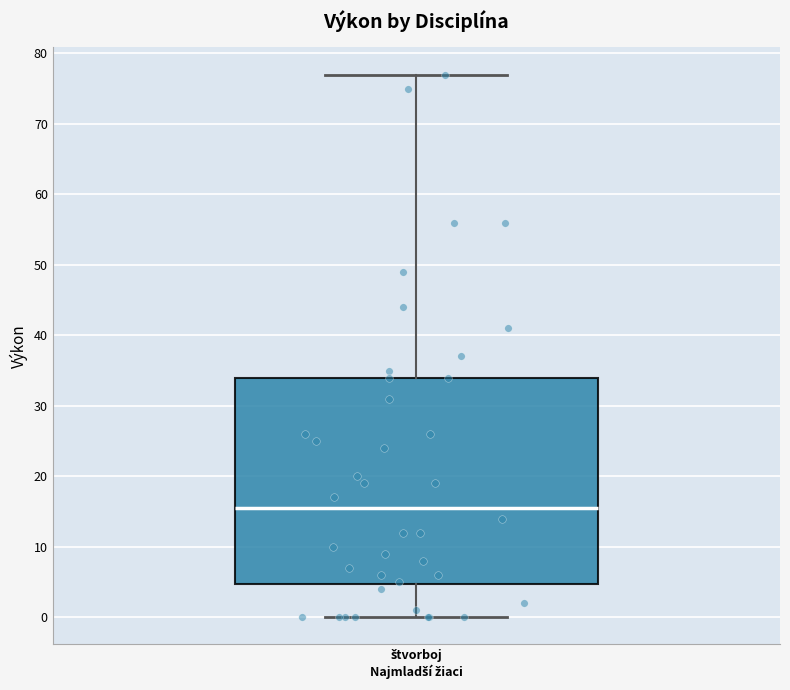

Read this box plot against the y-axis: the position of the median line, the range covered by the box, and the ends of both whiskers. The values are not printed on the chart, so give them approximately, as read against the axis.

median 16, box 5 to 34, whiskers 0 to 77